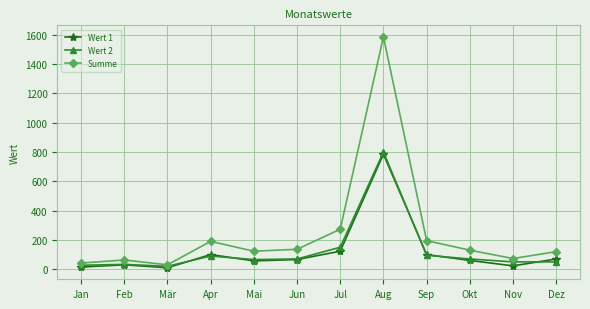

Which series has the largest range (max minus min)?

Summe